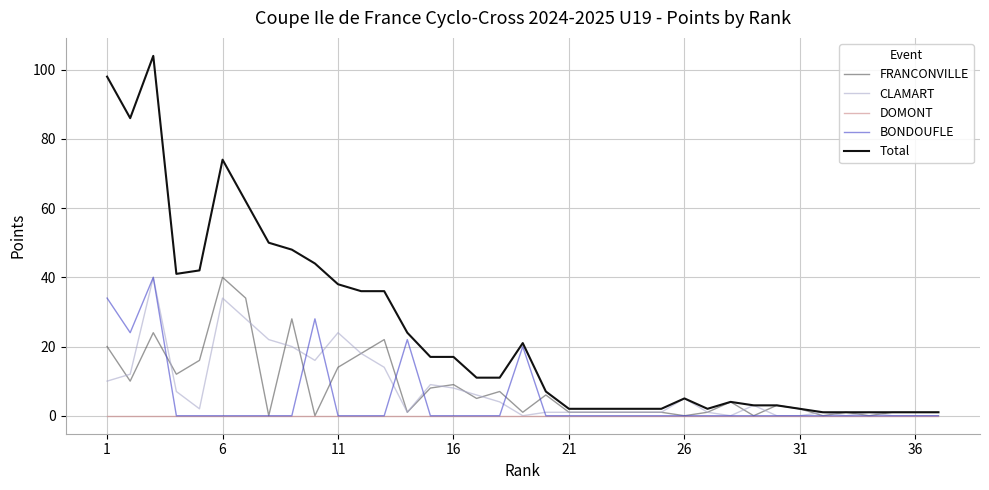

Which series has the widest spread of values?

Total